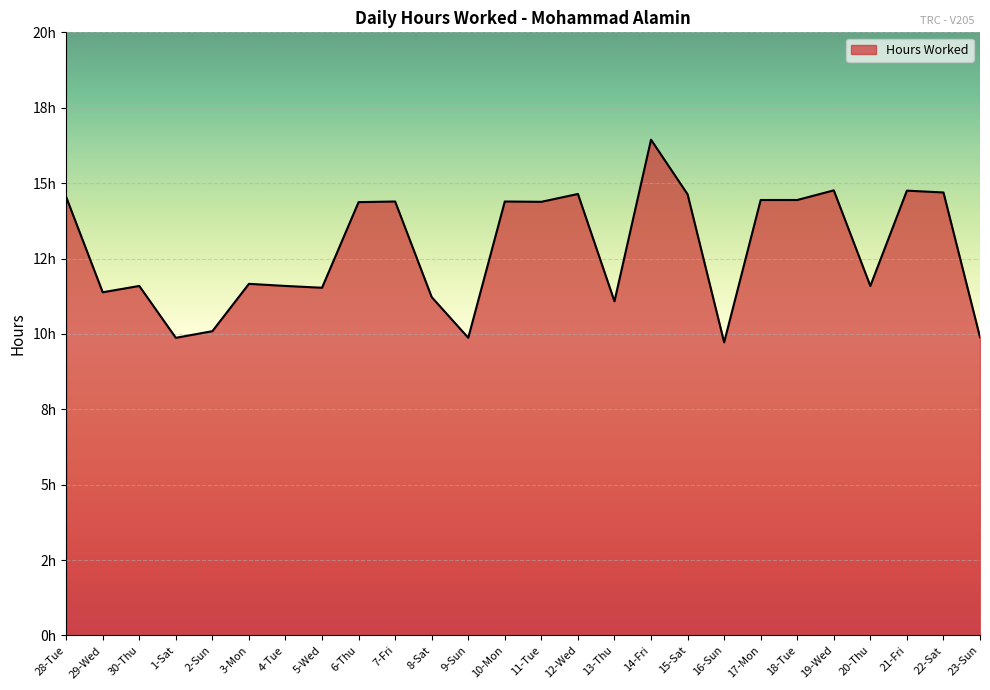

At which category does the data reach its first local valley?

29-Wed